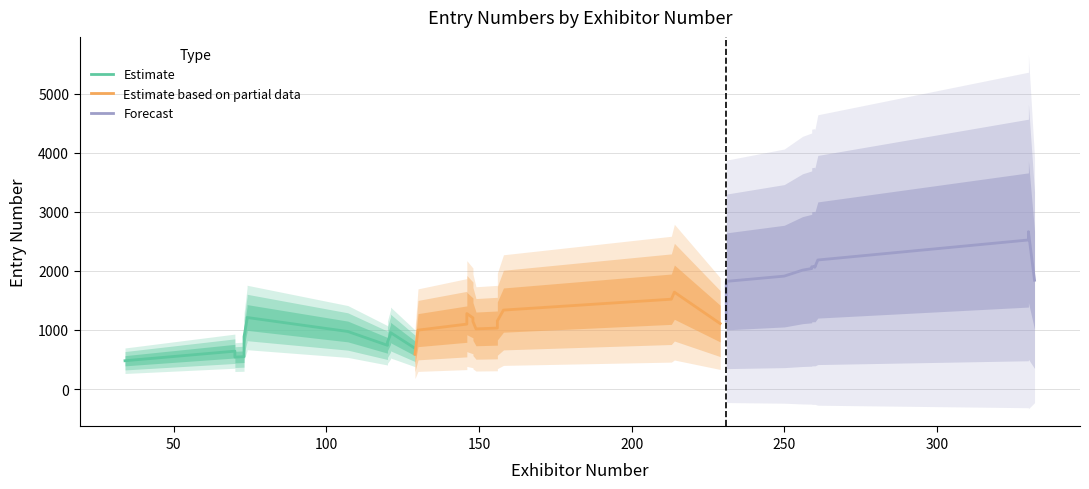

True or false: Estimate based on partial data and Forecast intersect in this chart.

False